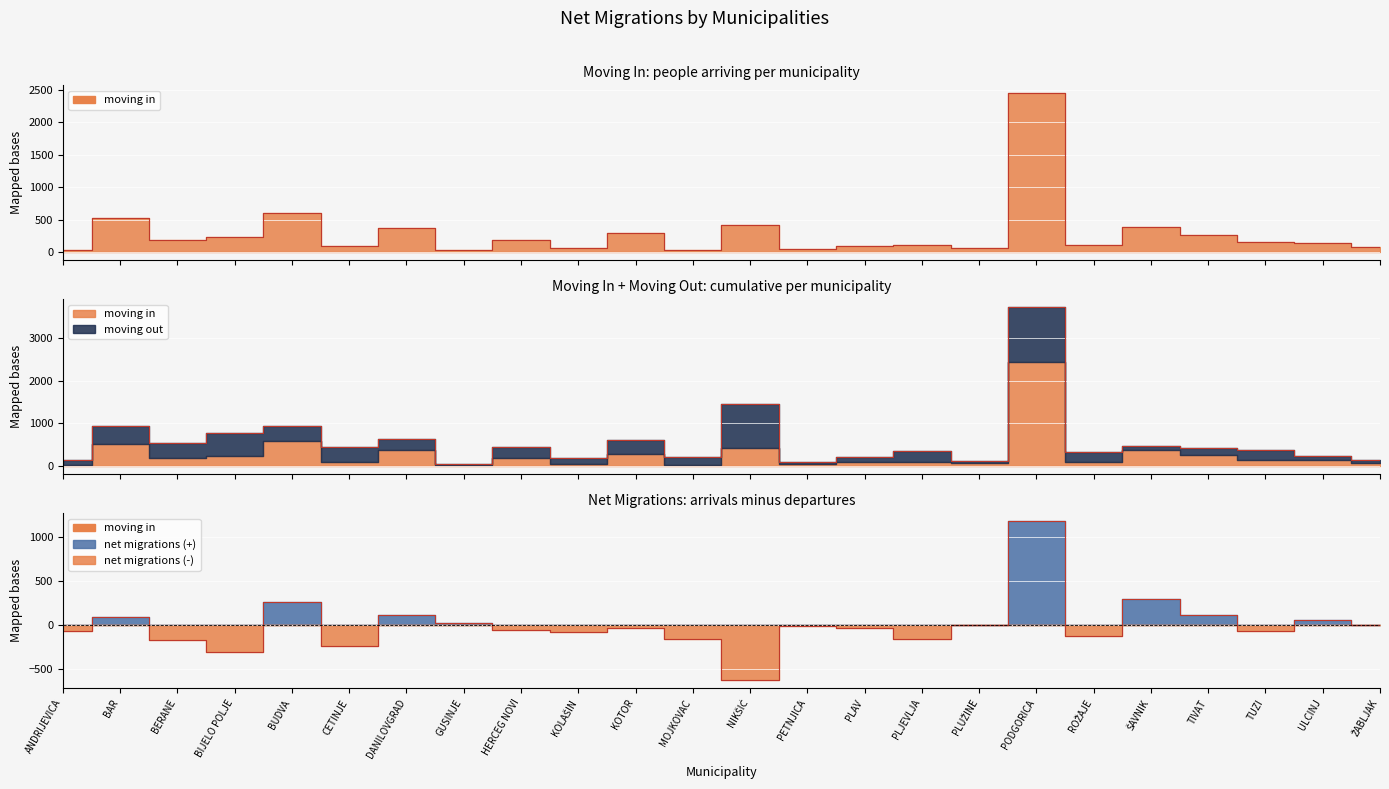

Where is the first local minimum for net migrations?

BIJELO POLJE